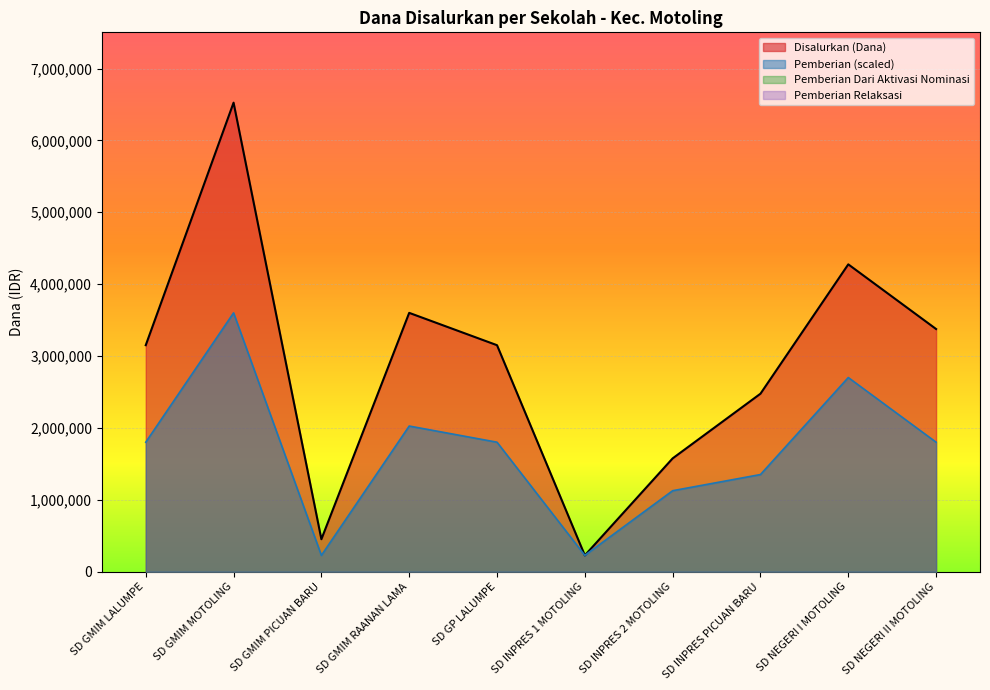

Is the value of Pemberian at SD GMIM MOTOLING greater than the value of Disalurkan (Dana) at SD GMIM PICUAN BARU?

Yes